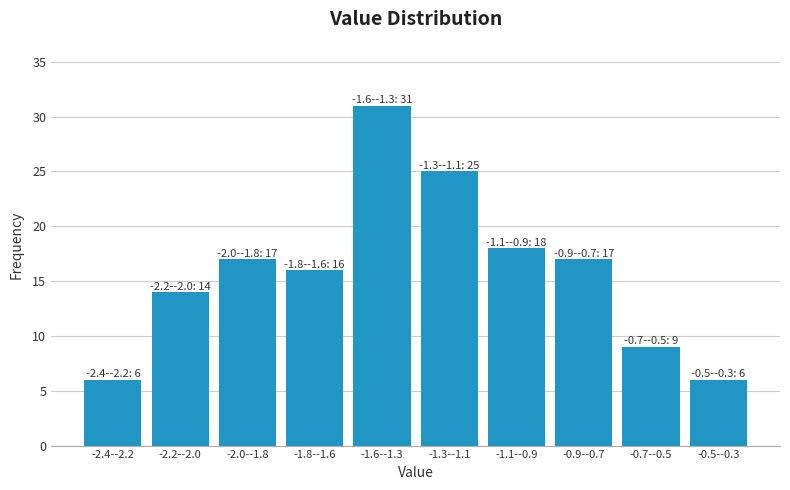

Reading right to left, extract all data points from this chart.

6	9	17	18	25	31	16	17	14	6